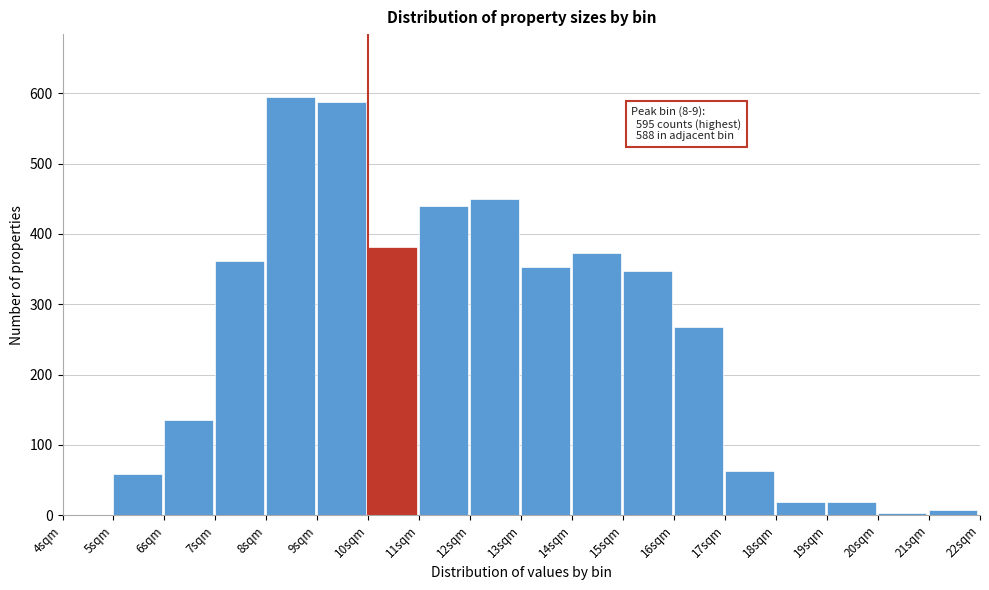

Reading right to left, extract all data points from this chart.

21sqm=8	20sqm=3	19sqm=19	18sqm=19	17sqm=63	16sqm=268	15sqm=347	14sqm=373	13sqm=353	12sqm=450	11sqm=440	10sqm=382	9sqm=588	8sqm=595	7sqm=361	6sqm=136	5sqm=59	4sqm=0